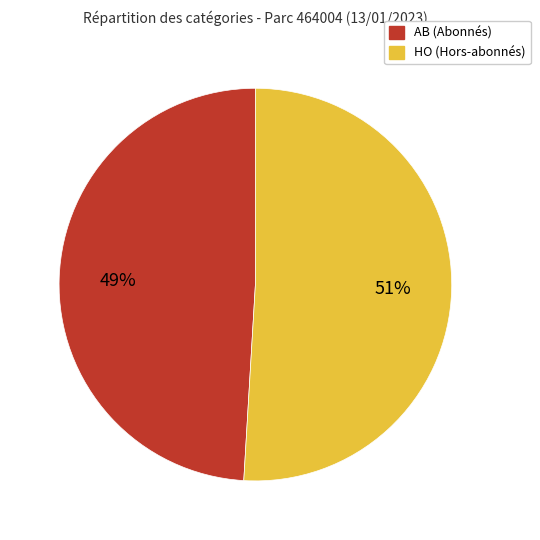

To the nearest percent, what is the difference between the largest and smallest slice percentages?

2%